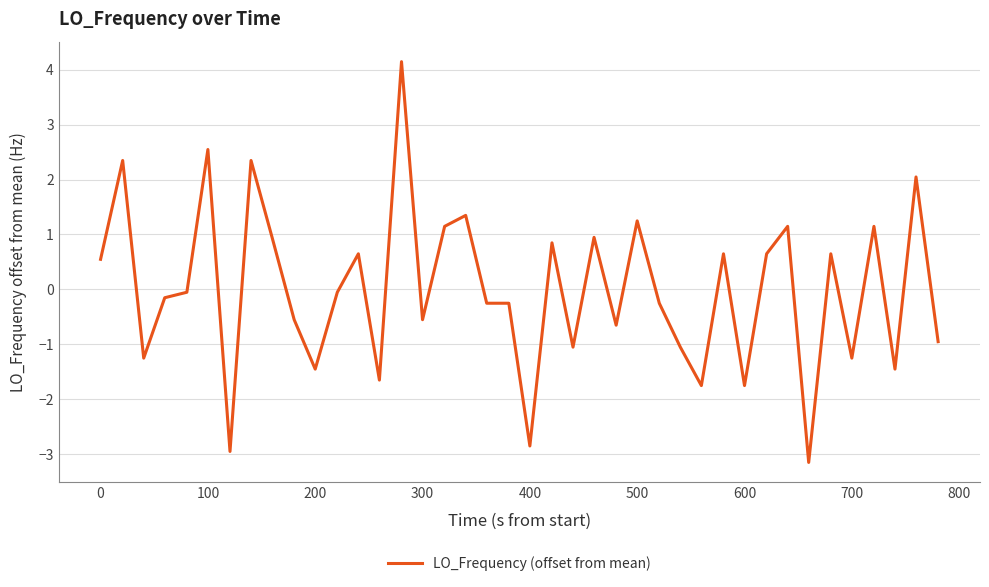

What is the greatest value displayed?

4.1